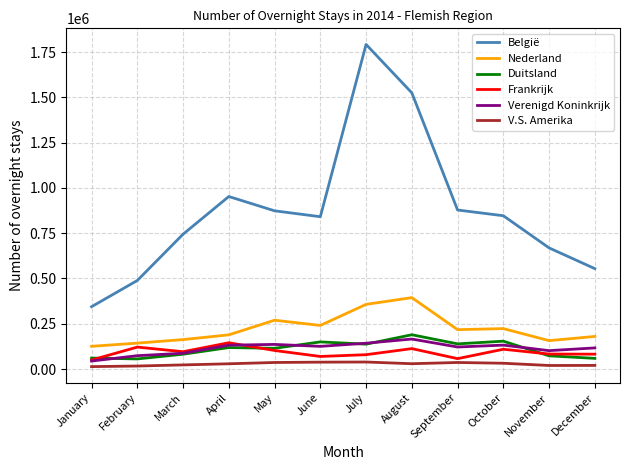

What is the difference between the second highest and second lowest values in the Verenigd Koninkrijk series?

68821